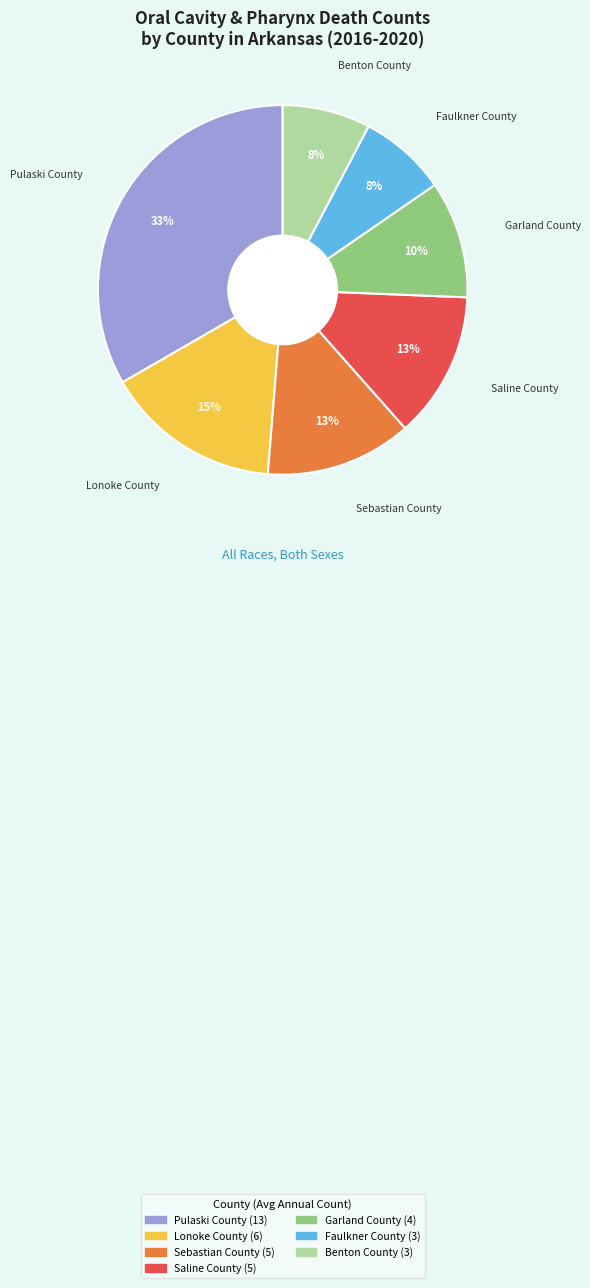

Is there a majority slice in this chart?

No